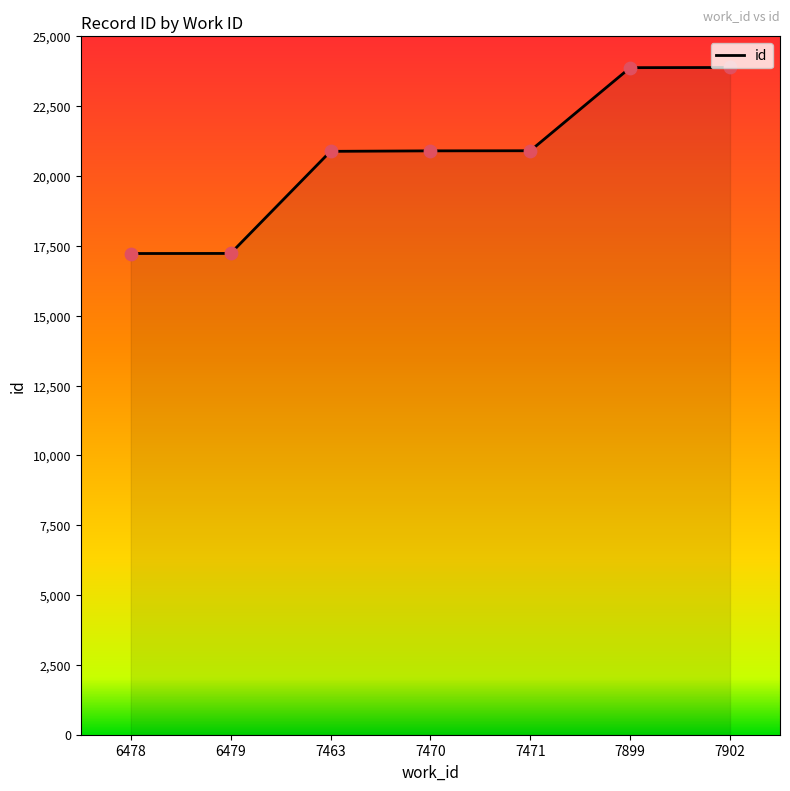

What is the ratio of the value at 6479 to the value at 7471?

0.8